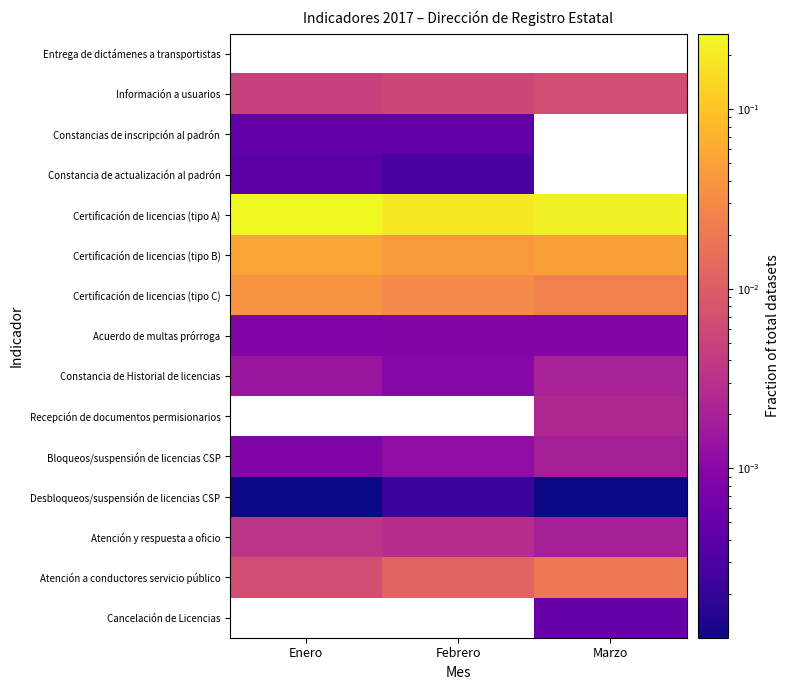

Reading right to left, list all the values displayed in this chart.

Entrega de dictámenes a transportistas: Marzo=0.0	Febrero=0.0	Enero=0.0
Información a usuarios: Marzo=0.0	Febrero=0.0	Enero=0.0
Constancias de inscripción al padrón: Marzo=0.0	Febrero=0.0	Enero=0.0
Constancia de actualización al padrón: Marzo=0.0	Febrero=0.0	Enero=0.0
Certificación de licencias (tipo A): Marzo=0.2	Febrero=0.2	Enero=0.3
Certificación de licencias (tipo B): Marzo=0.0	Febrero=0.0	Enero=0.1
Certificación de licencias (tipo C): Marzo=0.0	Febrero=0.0	Enero=0.0
Acuerdo de multas prórroga: Marzo=0.0	Febrero=0.0	Enero=0.0
Constancia de Historial de licencias: Marzo=0.0	Febrero=0.0	Enero=0.0
Recepción de documentos permisionarios: Marzo=0.0	Febrero=0.0	Enero=0.0
Bloqueos/suspensión de licencias CSP: Marzo=0.0	Febrero=0.0	Enero=0.0
Desbloqueos/suspensión de licencias CSP: Marzo=0.0	Febrero=0.0	Enero=0.0
Atención y respuesta a oficio: Marzo=0.0	Febrero=0.0	Enero=0.0
Atención a conductores servicio público: Marzo=0.0	Febrero=0.0	Enero=0.0
Cancelación de Licencias: Marzo=0.0	Febrero=0.0	Enero=0.0